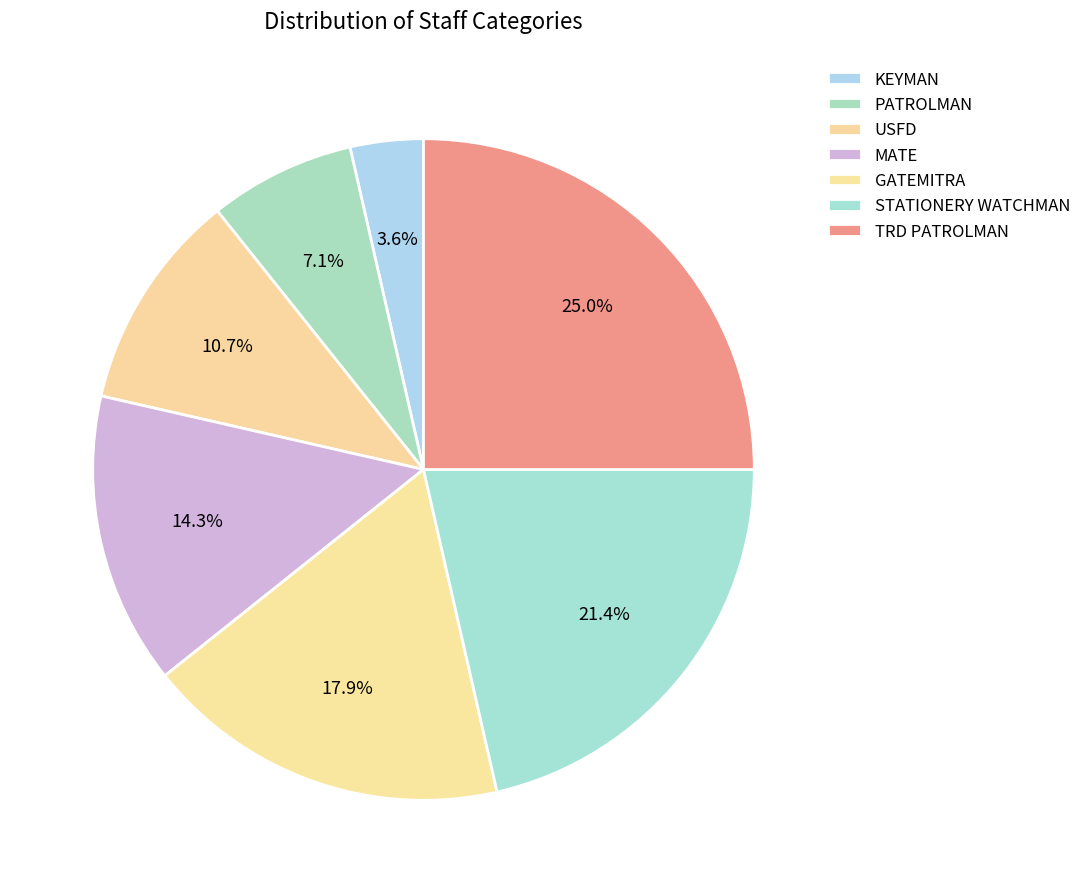

How many slices are in this pie chart?

7